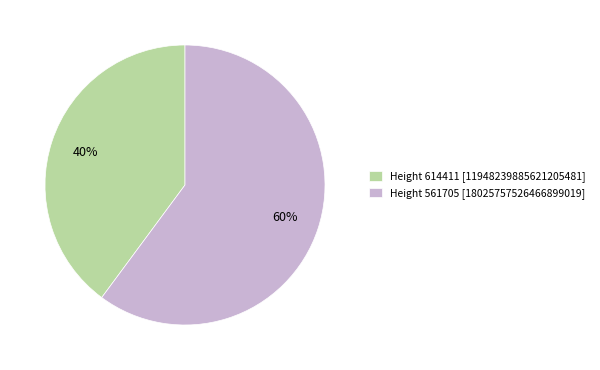

Combined, do Height 561705 [18025757526466899019] and Height 614411 [11948239885621205481] account for over 50%?

Yes